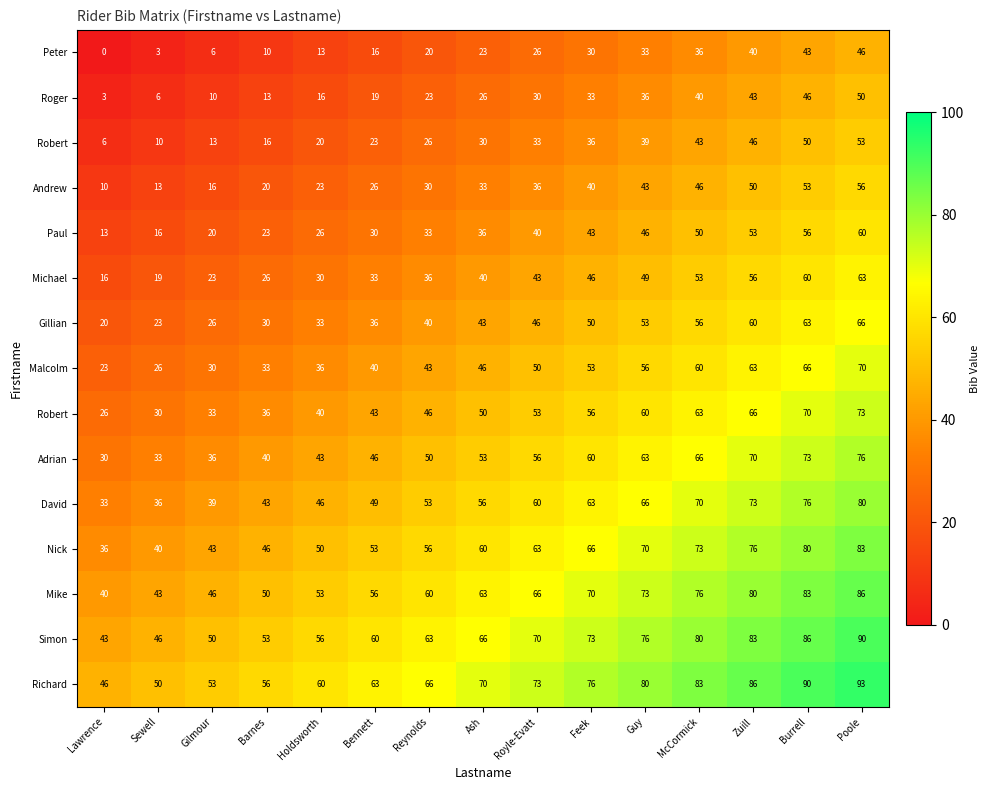

What is the total value across all series at McCormick?

900.0